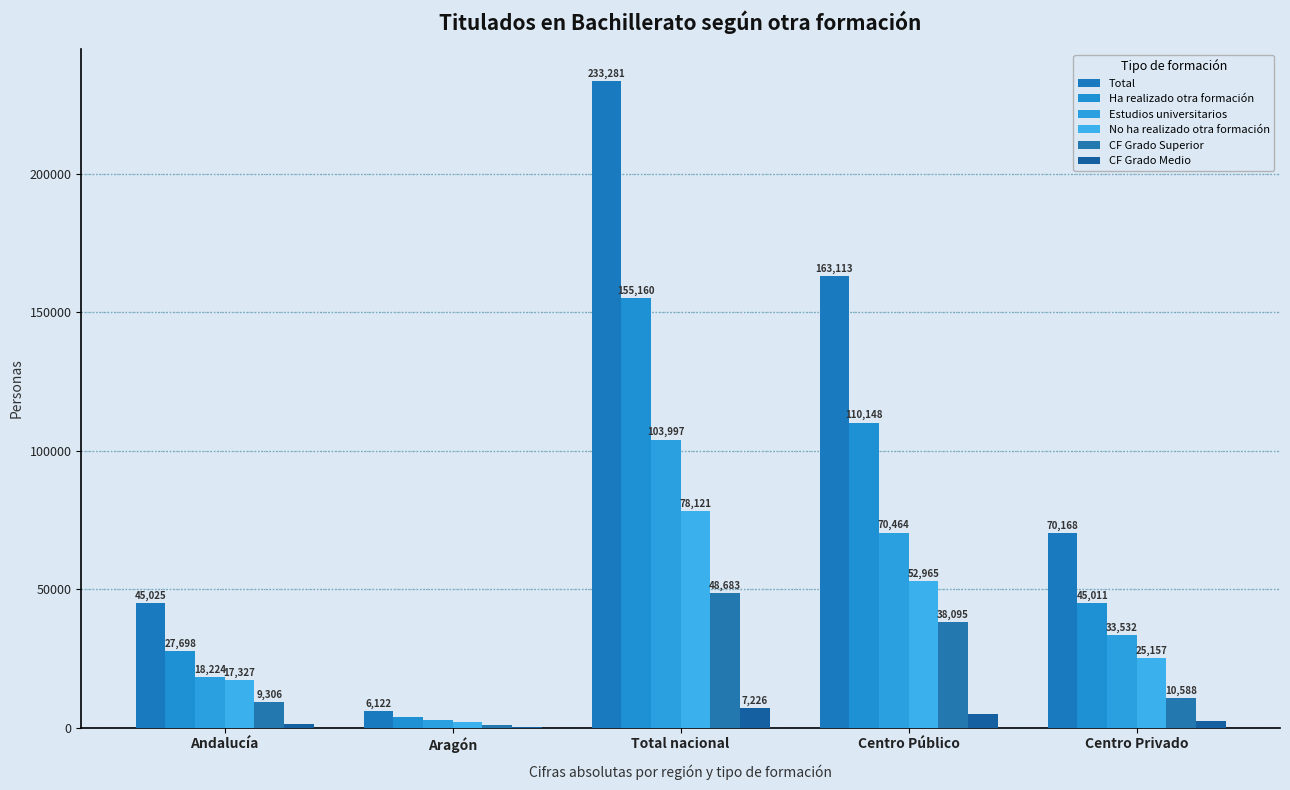

How many series are shown in this chart?

6